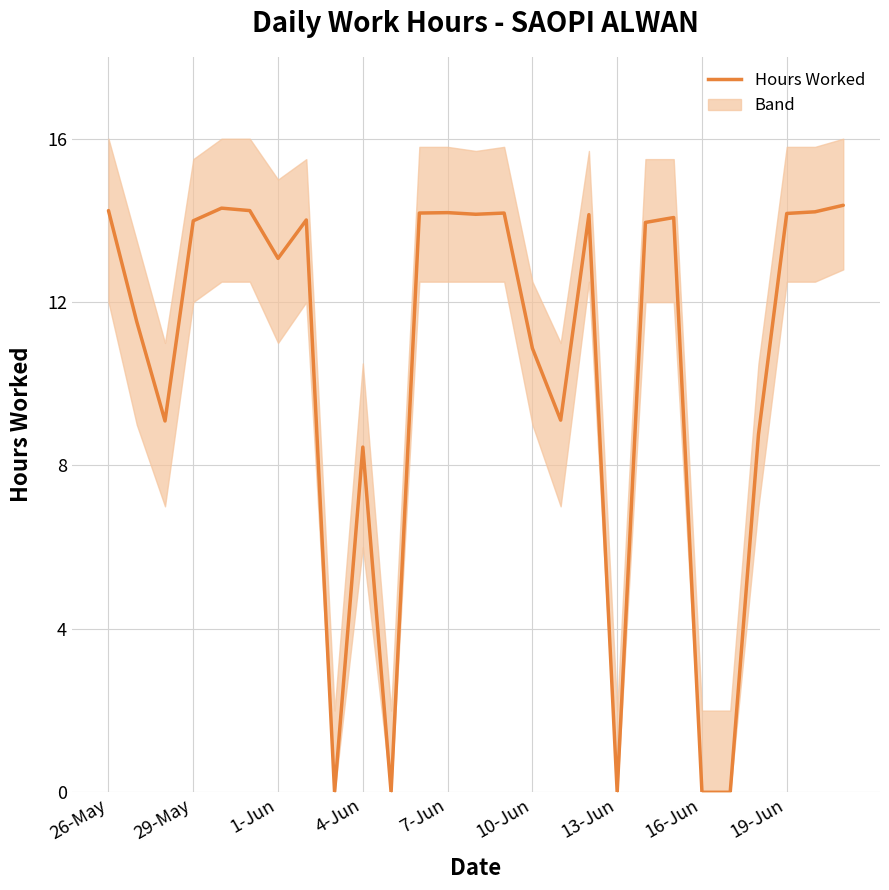

Where does the data first go above 13?

26-May